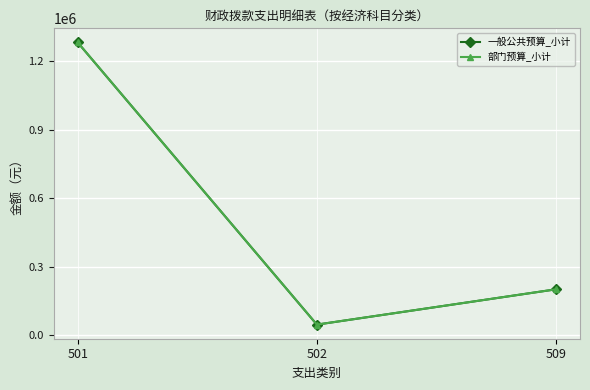

Which series has the largest total across all categories?

一般公共预算_小计